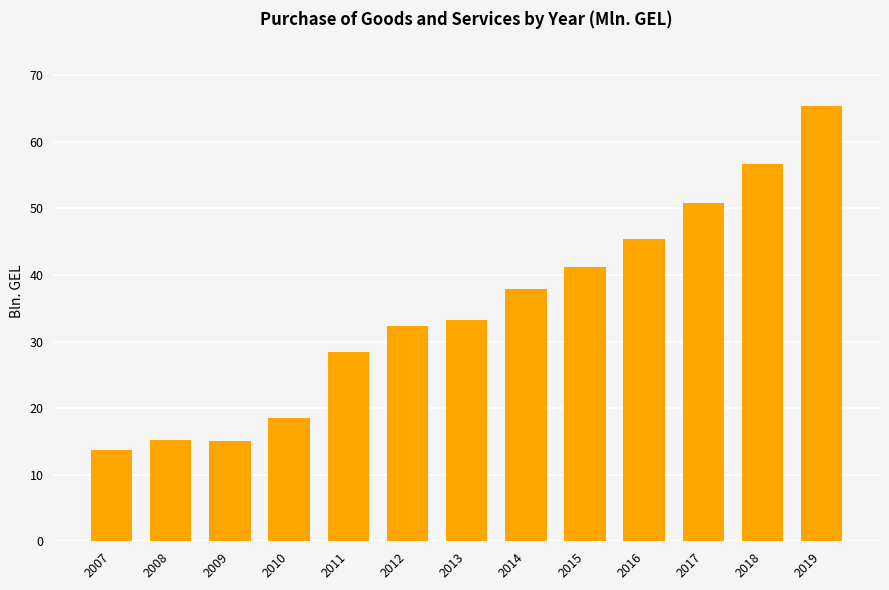

What is the value of the 9th bar from the left?

41.2